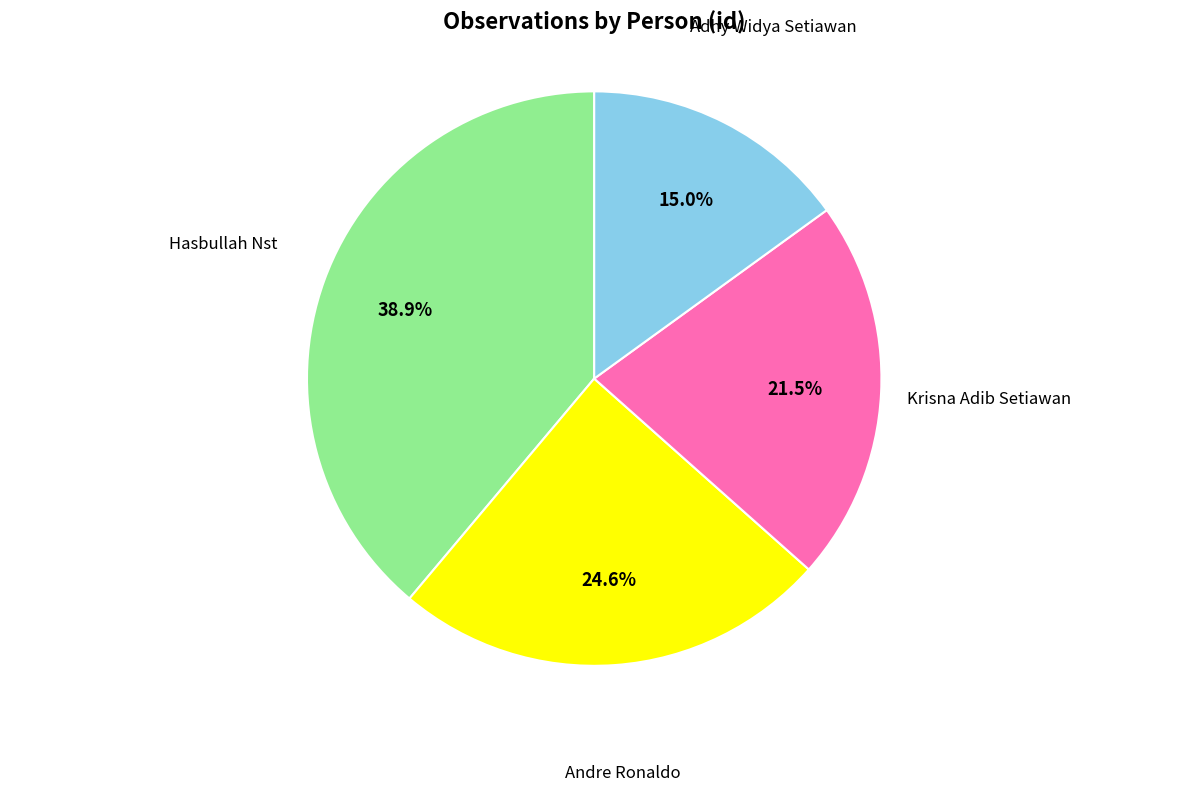

What portion of the pie excludes Andre Ronaldo?

75.4%